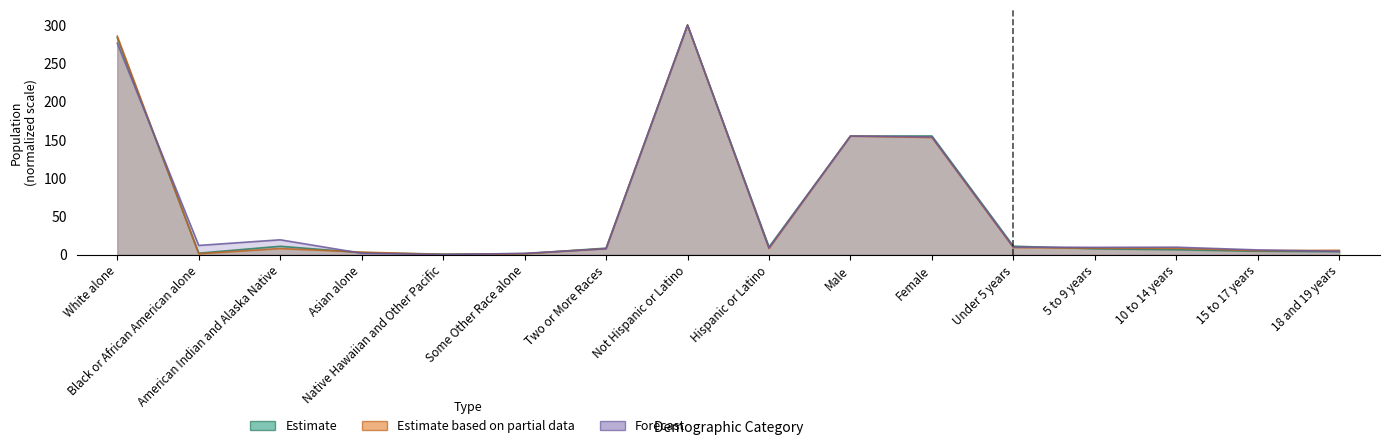

The value of Montana at 18 and 19 years is 4.5. True or false?

True